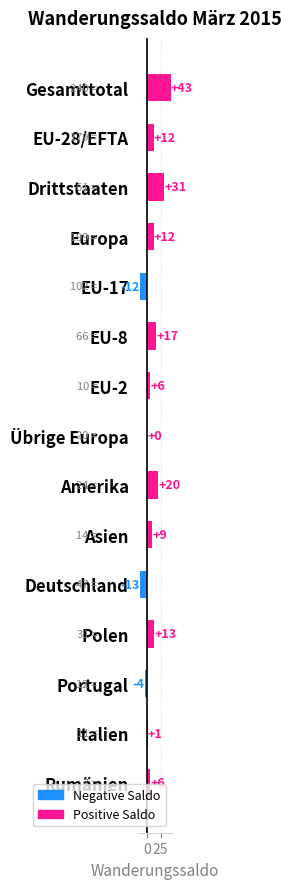

What is the maximum value shown in the chart?

43